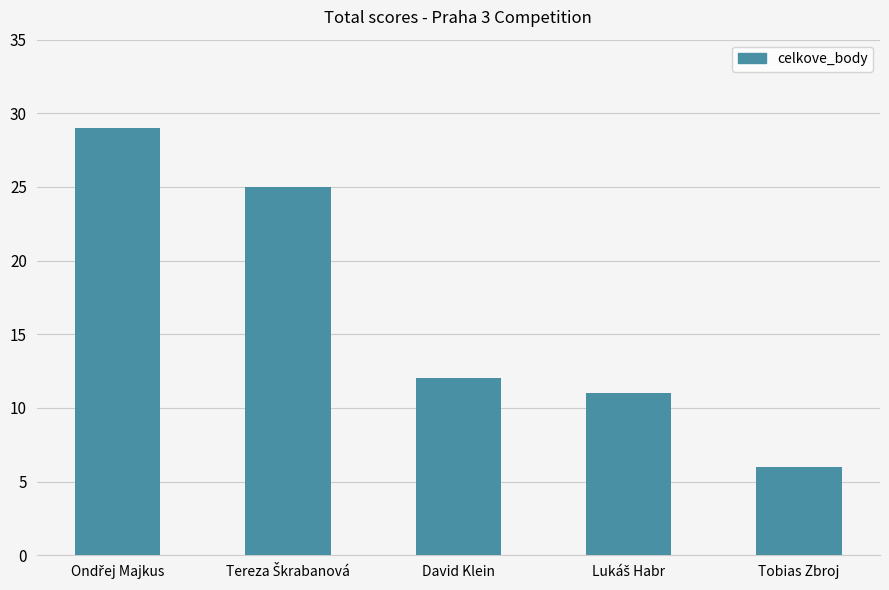

What is the value of the 5th bar from the left?

6